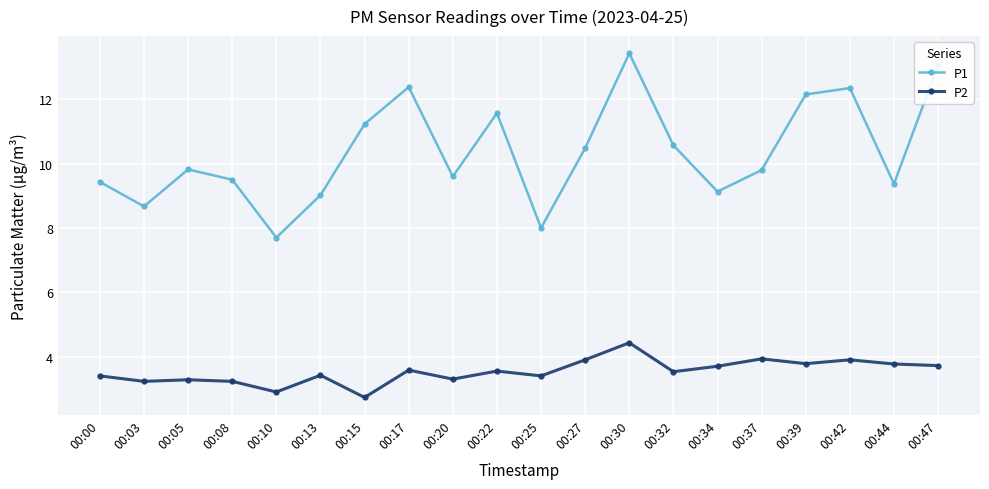

Which series has the largest total across all categories?

P1